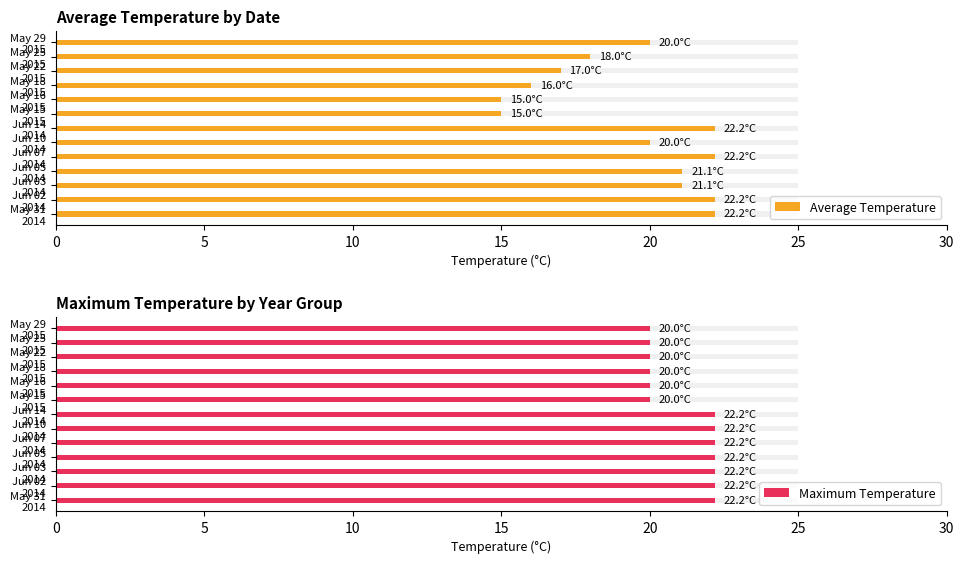

Which series has the widest spread of values?

Average Temperature